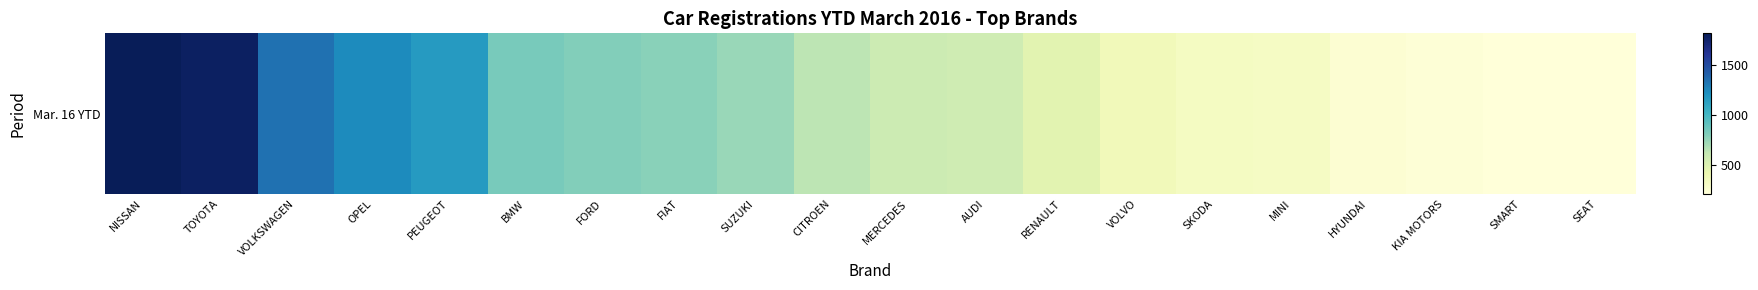

Reading right to left, what are all the values shown in this chart?

209	213	224	242	314	322	361	467	566	579	639	737	784	798	832	1158	1230	1331	1777	1812